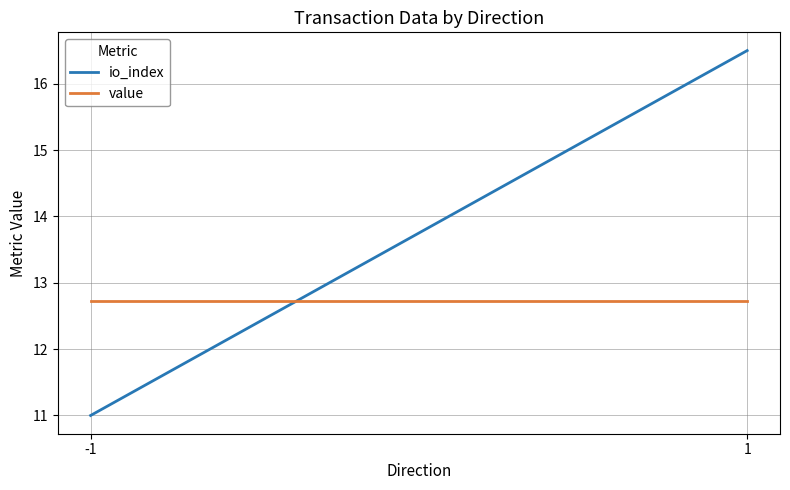

What is the sum of the value values at -1 and 1?

25.5